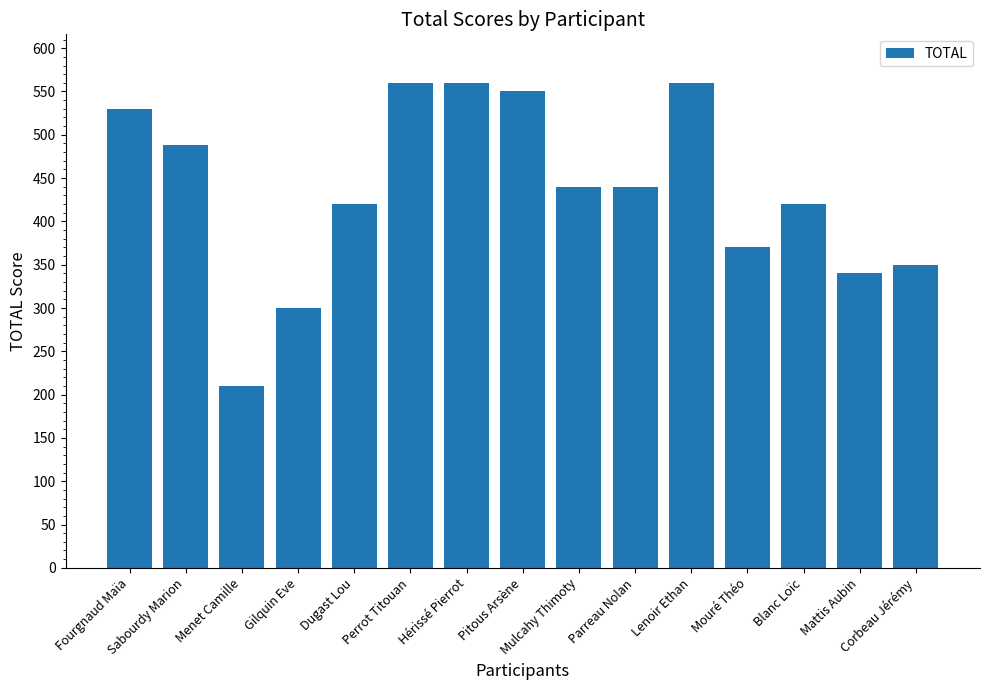

What is the change in value from Menet Camille to Dugast Lou?

+210